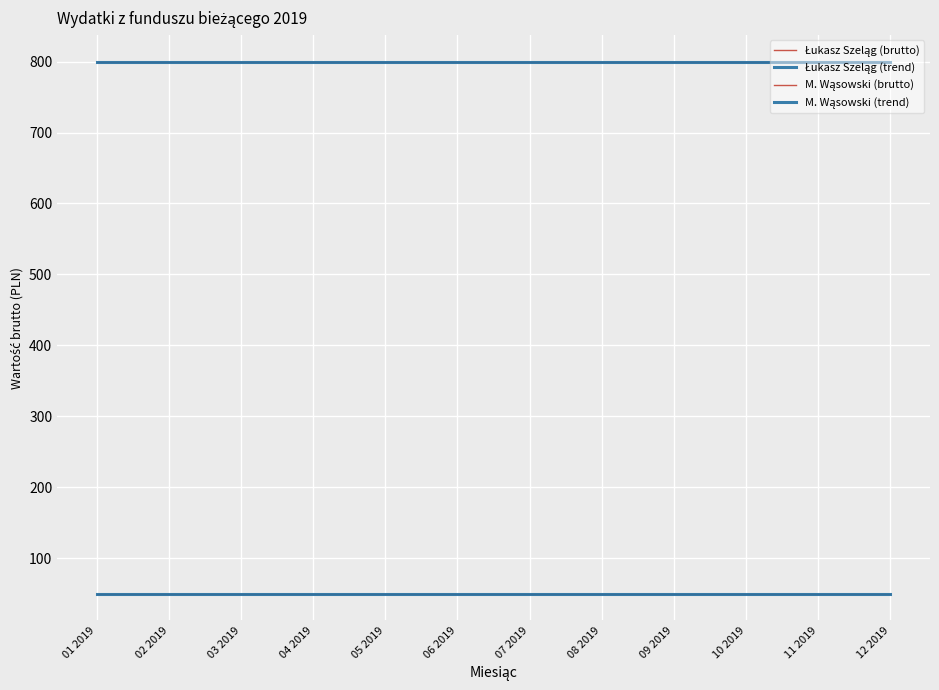

True or false: Łukasz Szeląg (brutto) and M. Wąsowski (trend) intersect in this chart.

False